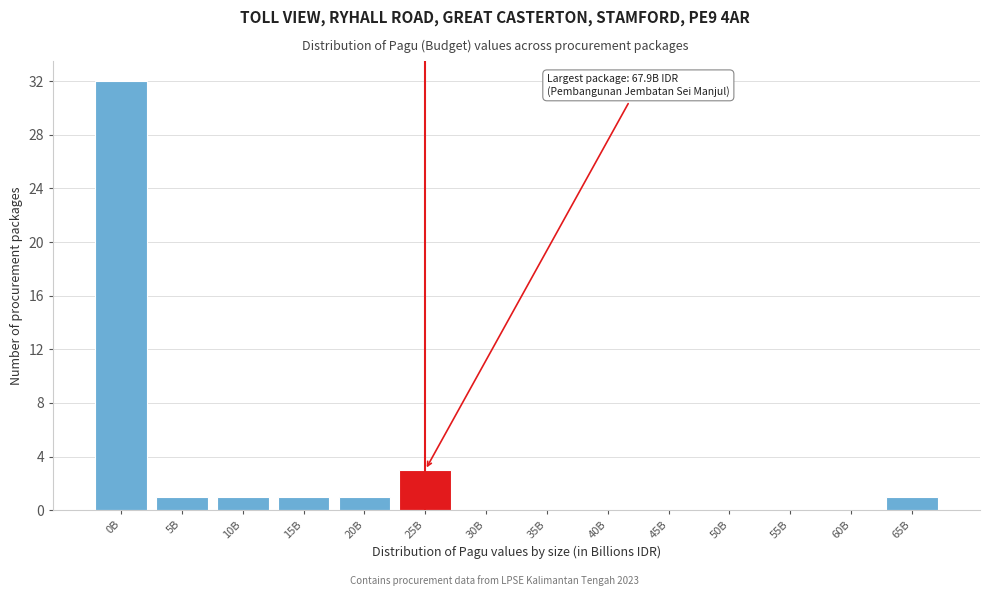

Reading left to right, list all the values displayed in this chart.

0B=32	5B=1	10B=1	15B=1	20B=1	25B=3	30B=0	35B=0	40B=0	45B=0	50B=0	55B=0	60B=0	65B=1